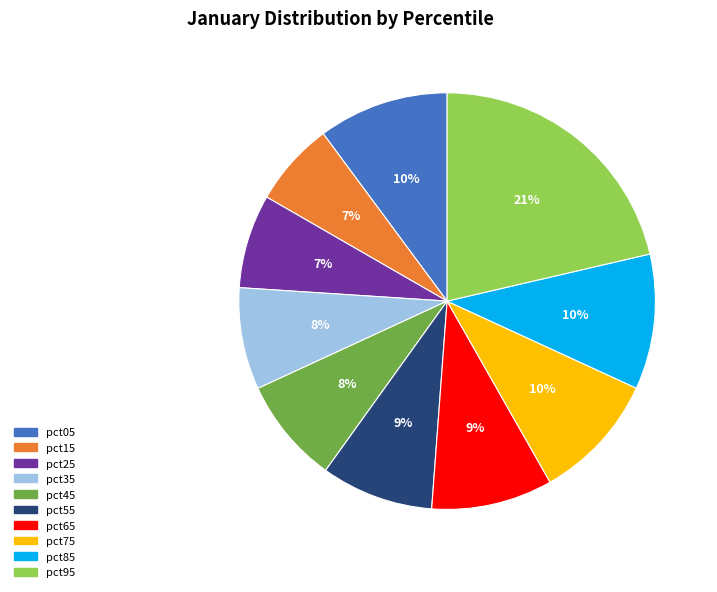

Which slice is the largest?

pct95